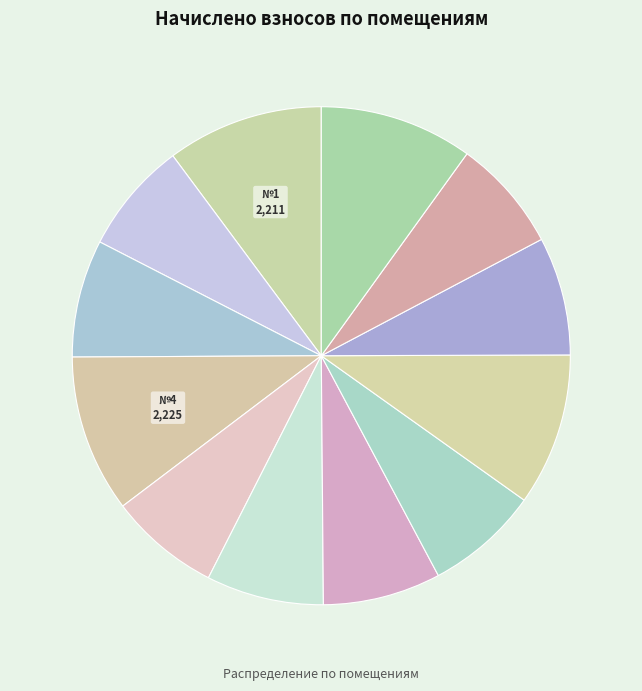

To the nearest percent, what is the difference between the largest and smallest slice percentages?

3%